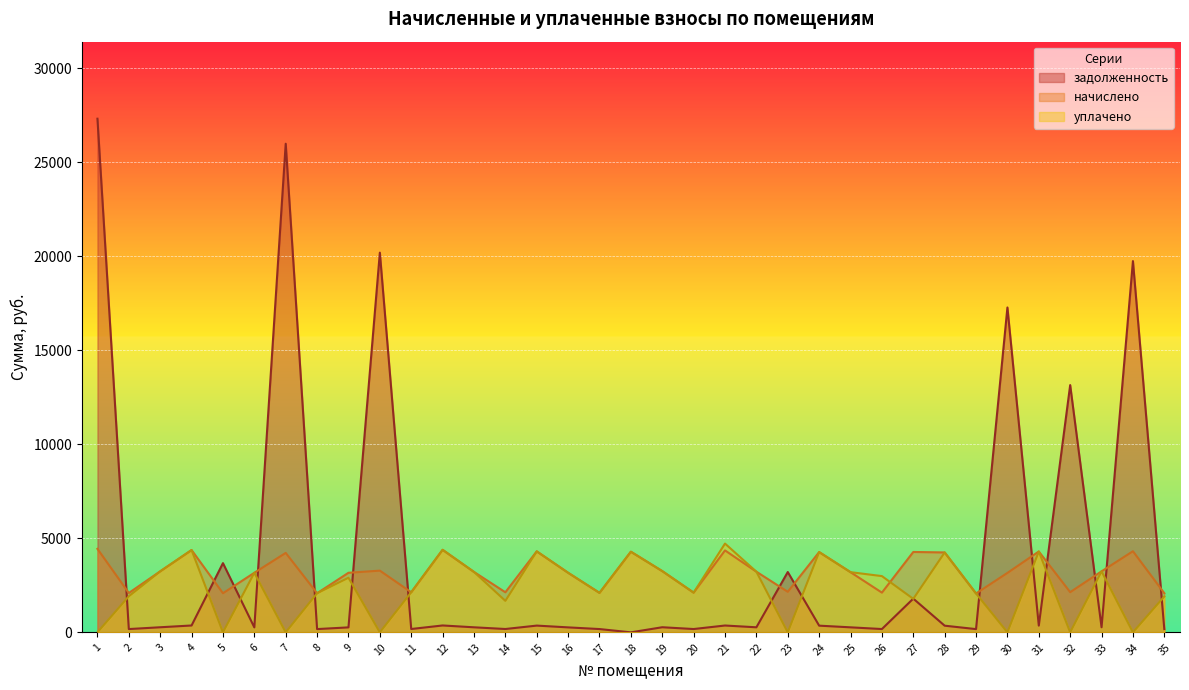

Is it true that задолженность equals 268.1 at 13?

True